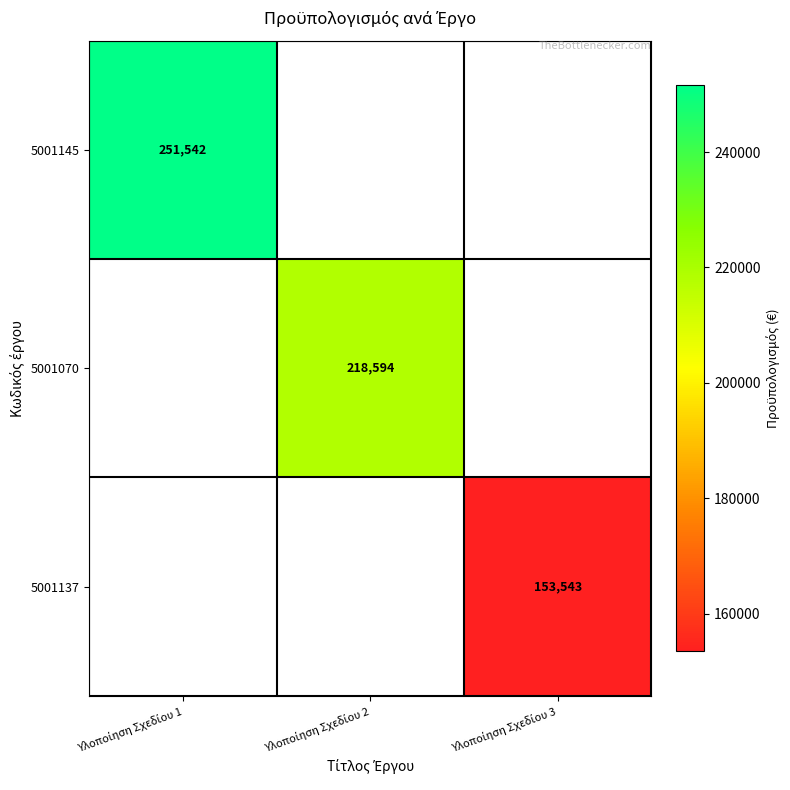

At which label is 5001070 closest to 109297?

Υλοποίηση Σχεδίου 1